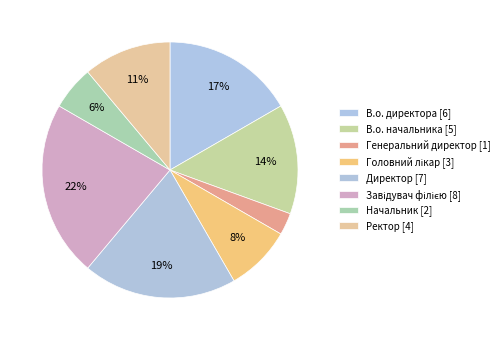

How many segments does this pie chart have?

8